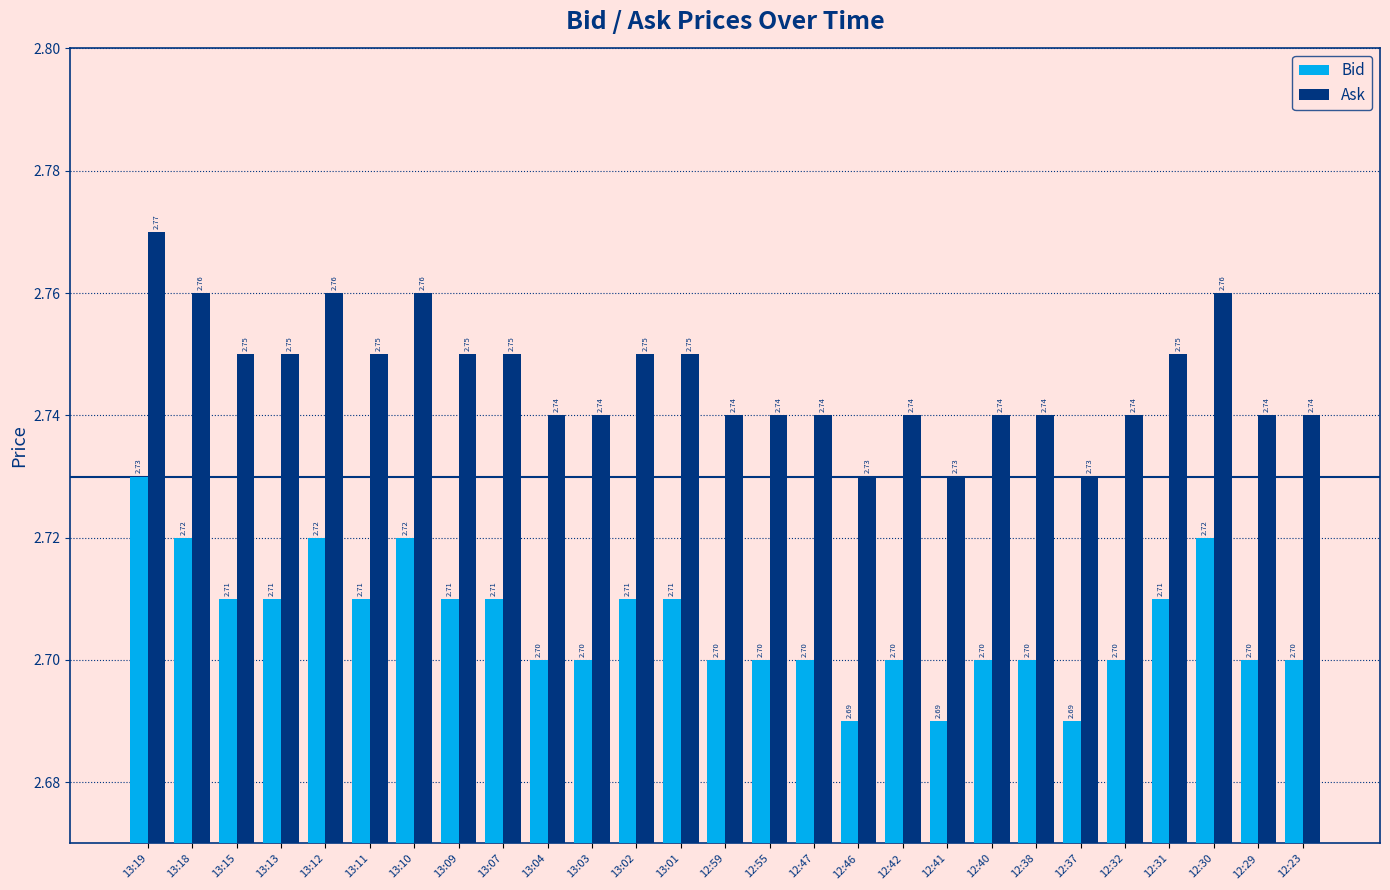

What is the sum of all Ask values?

74.1